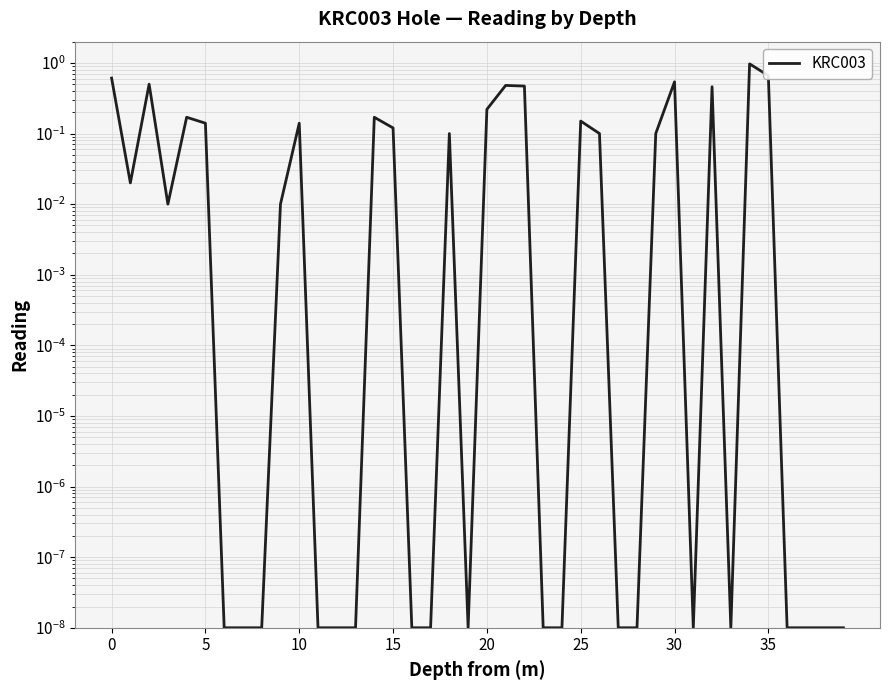

True or false: the data shows 0.0 at 27.

False